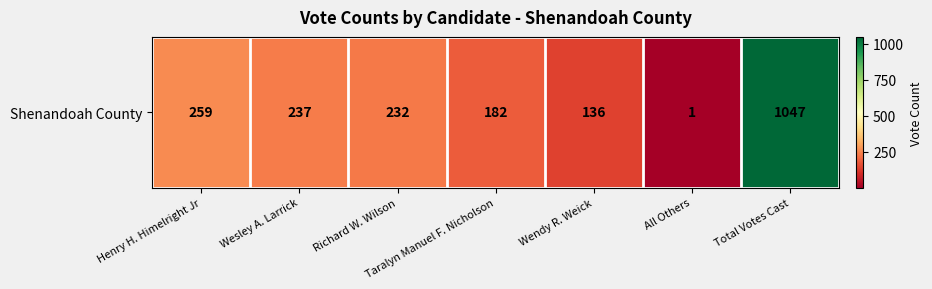

Reading right to left, what are all the values shown in this chart?

Total Votes Cast=1047	All Others=1	Wendy R. Weick=136	Taralyn Manuel F. Nicholson=182	Richard W. Wilson=232	Wesley A. Larrick=237	Henry H. Himelright Jr=259